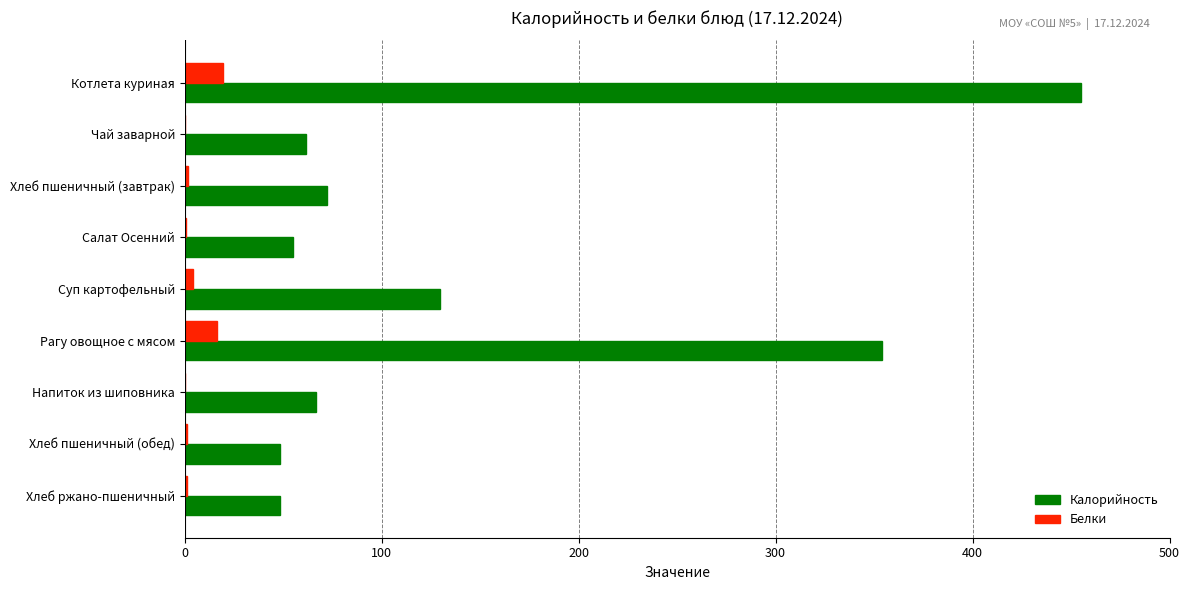

The value of Калорийность at Котлета куриная is 307.5. True or false?

False